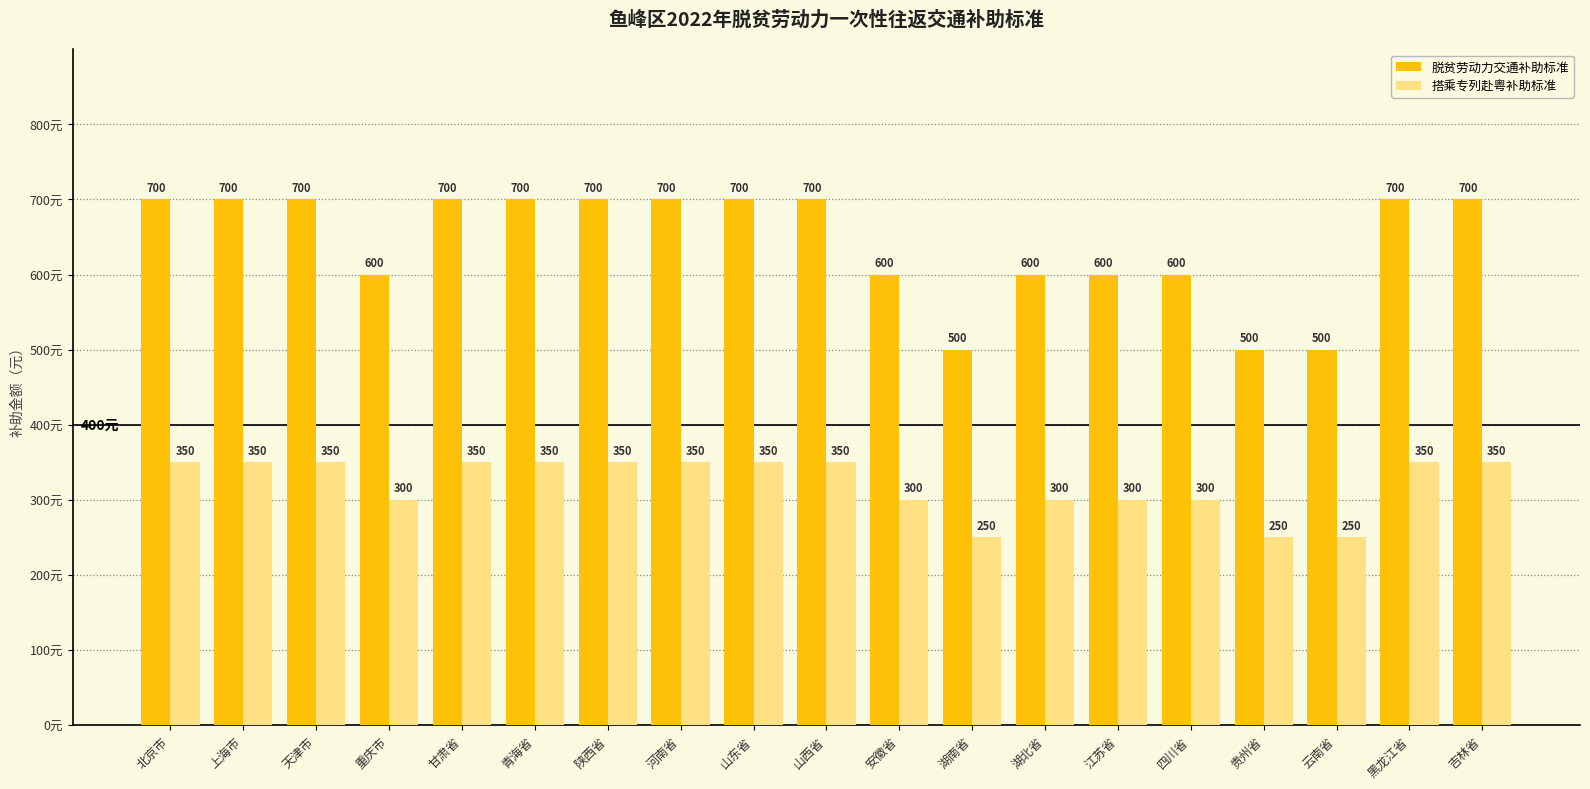

What is the smallest value displayed?

250